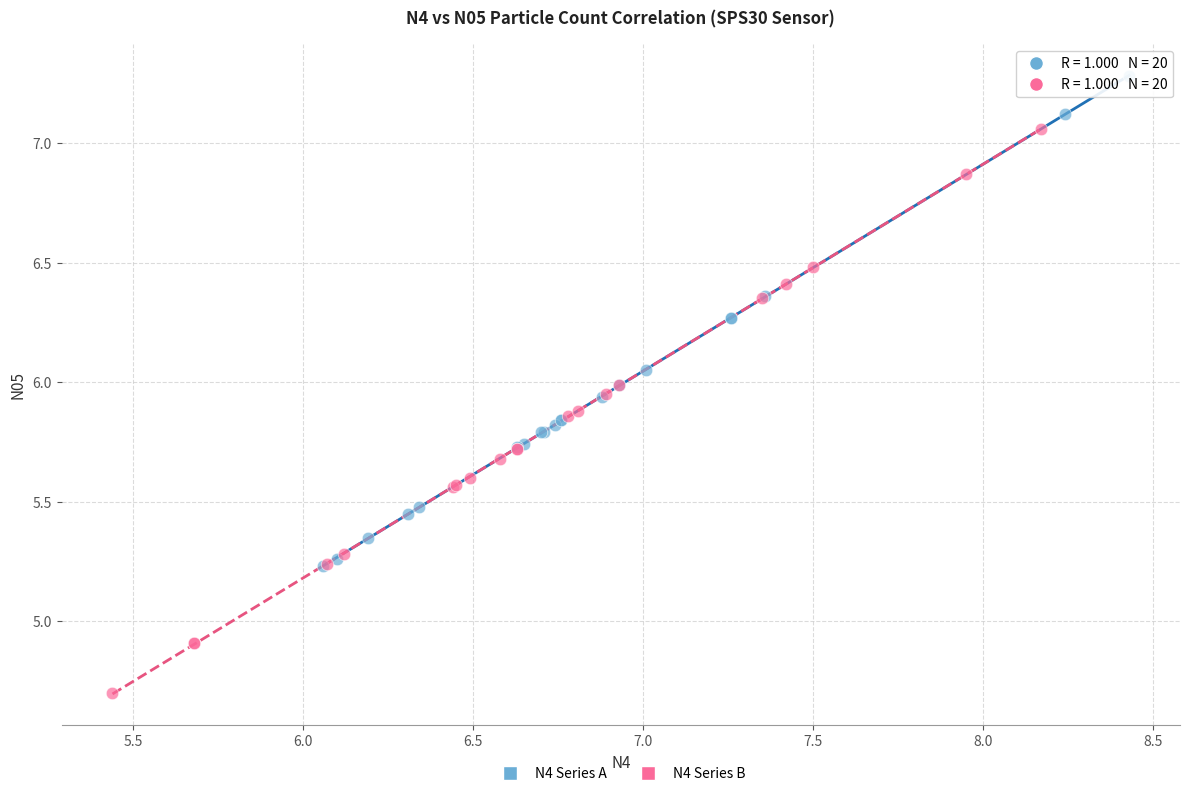

Which series reaches the maximum Y coordinate?

N4 Series A